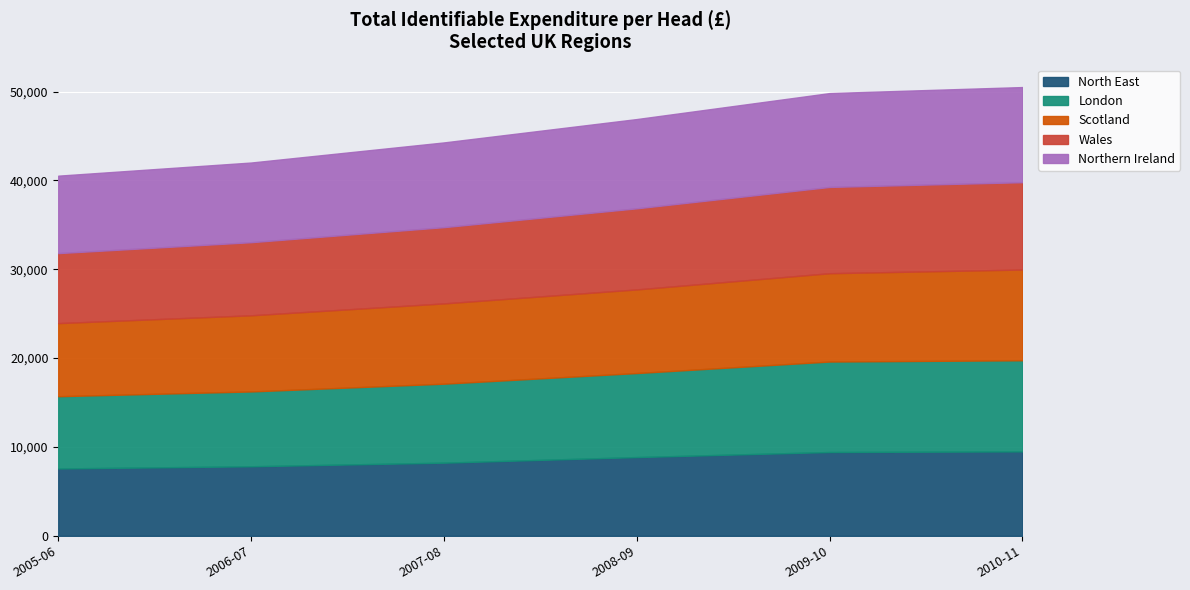

True or false: North East has a value of 7828 at 2006-07.

True